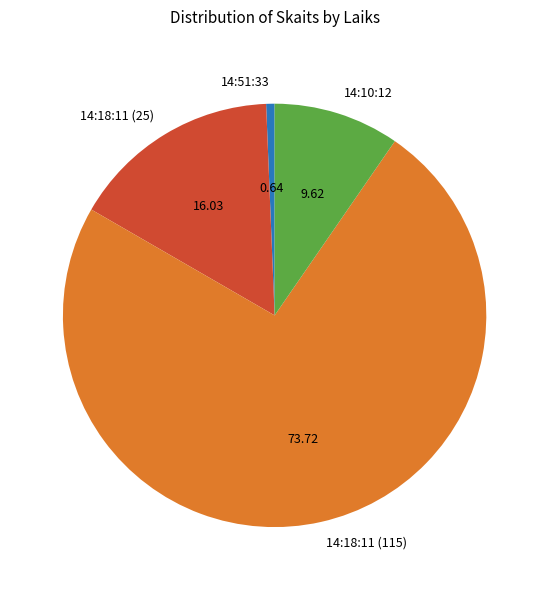

Count the number of slices in the pie.

4